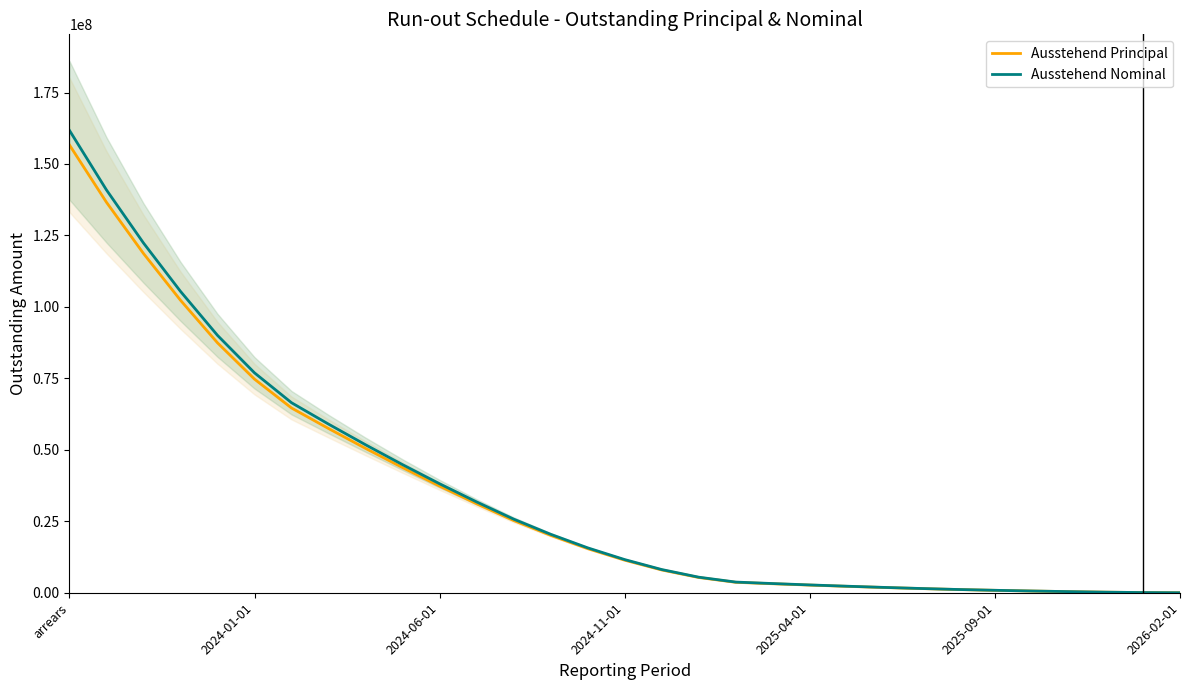

What is the difference between the highest and lowest values at 9?

1026097.3